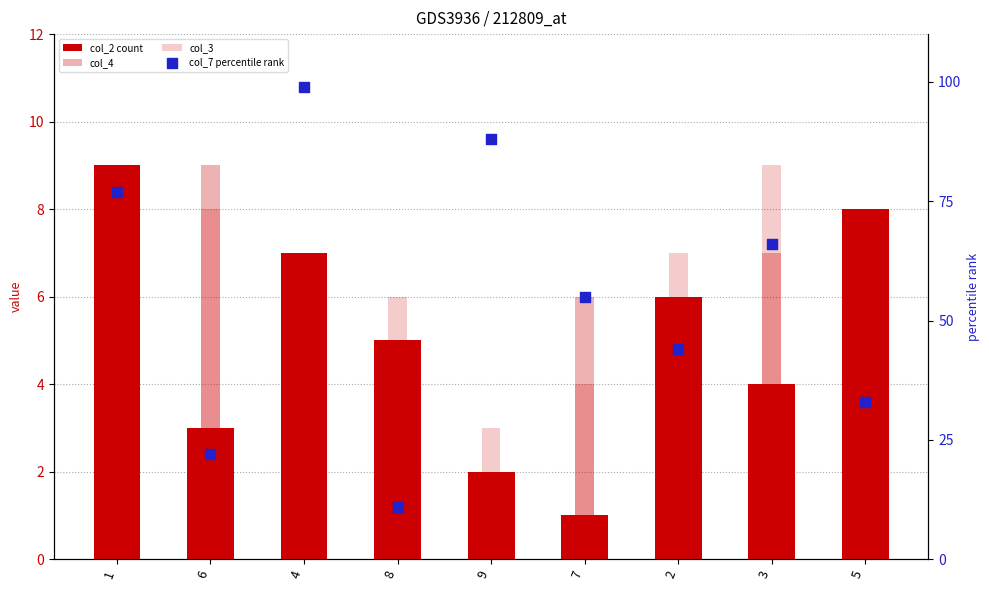

Which series reaches the minimum Y coordinate?

col_2 count